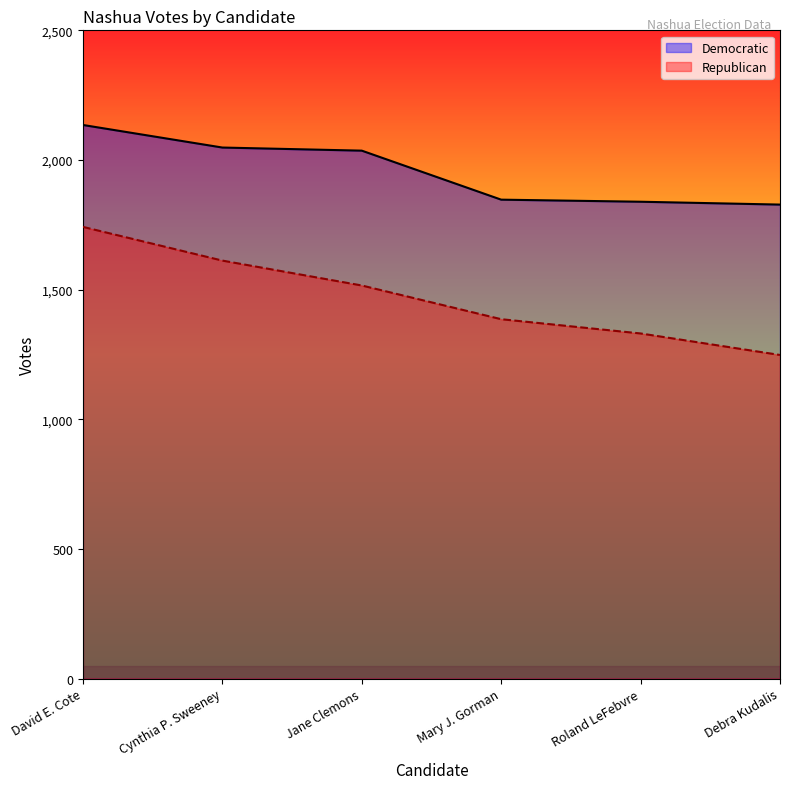

What position from the left is David E. Cote?

1